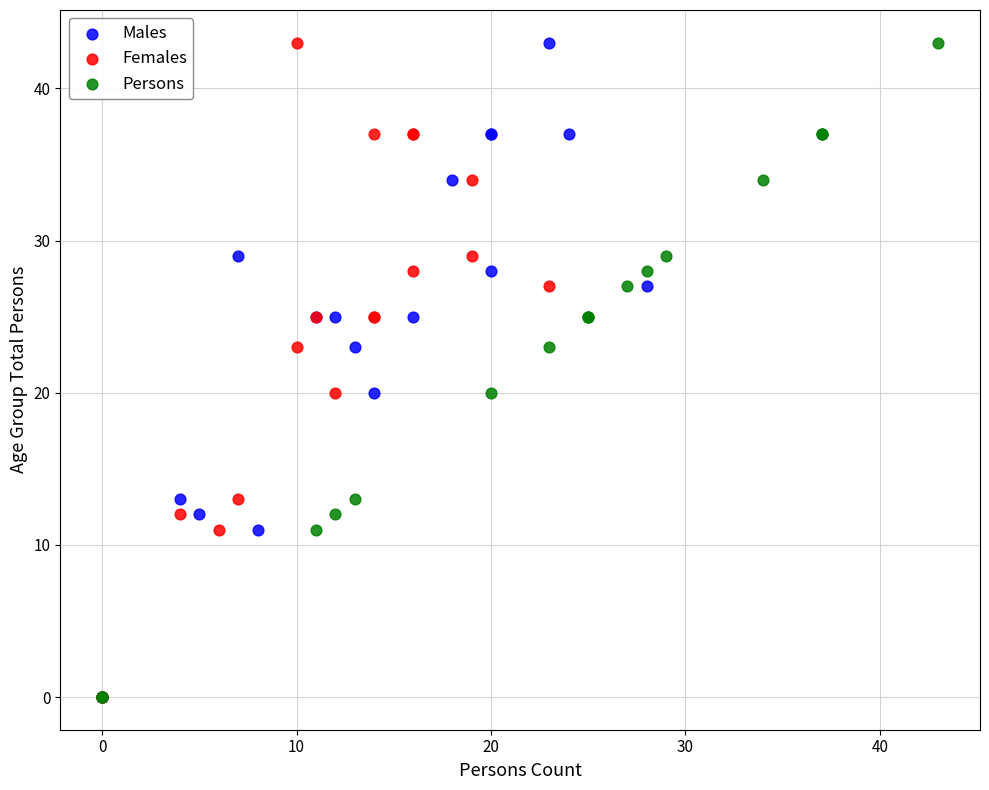

What are all the series names shown in the legend?

Males, Females, Persons